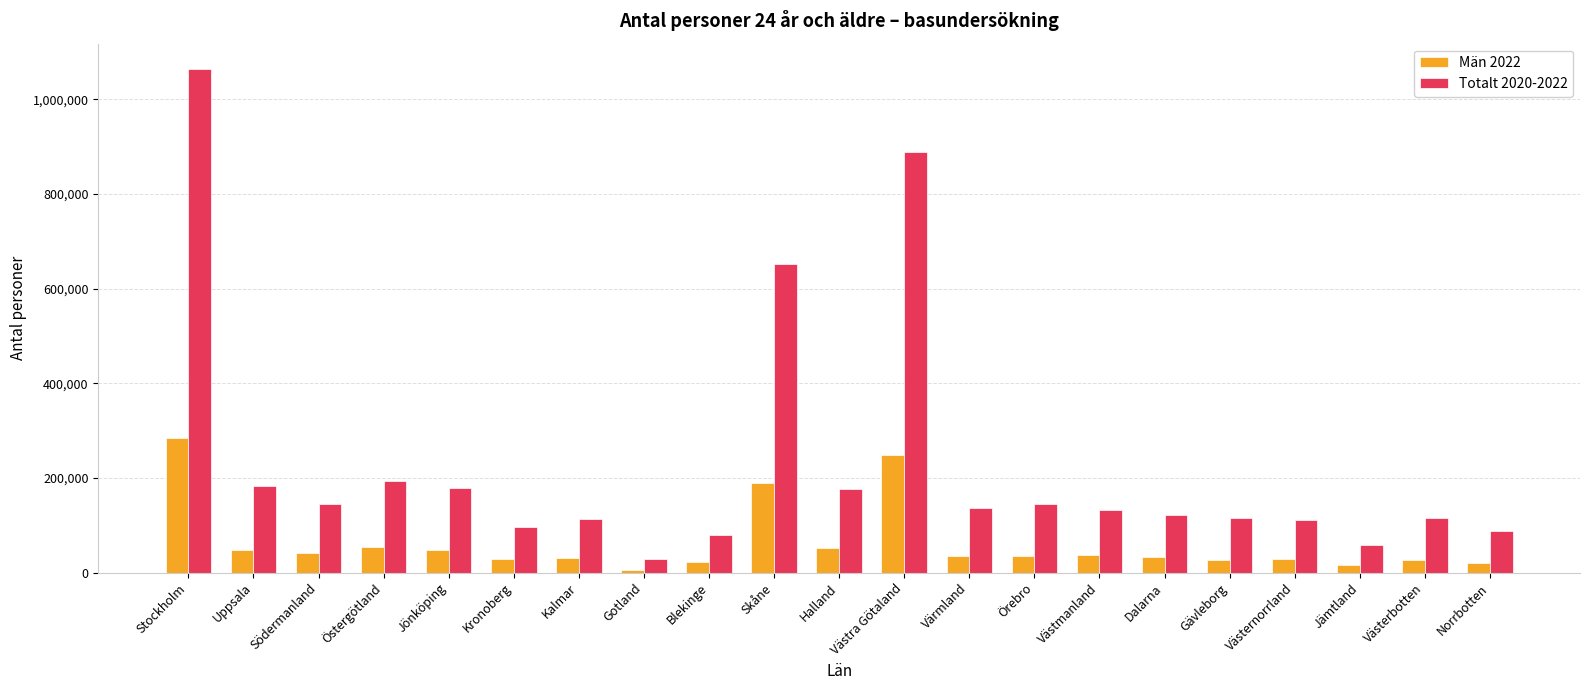

Is the value of Män 2022 at Gotland greater than the value of Totalt 2020-2022 at Västra Götaland?

No